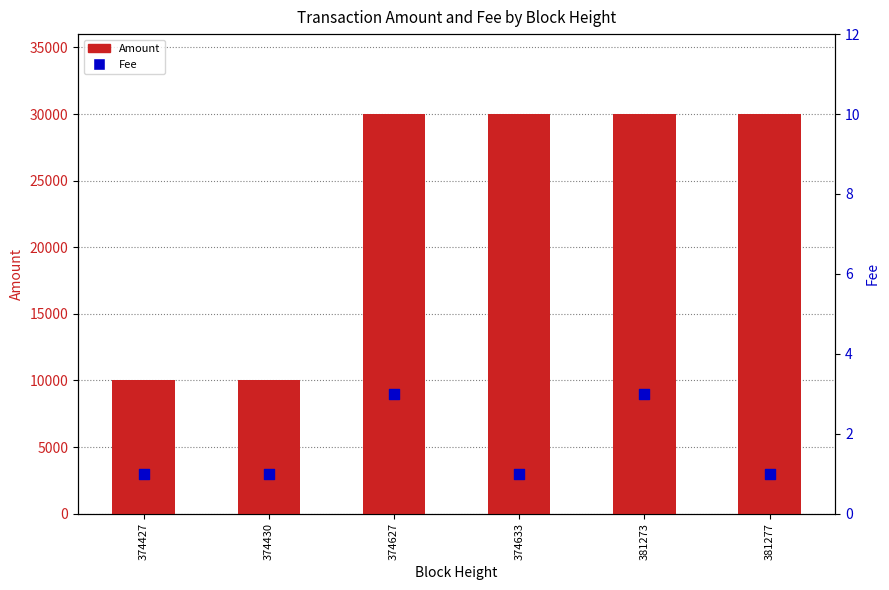

At how many categories does at least one series exceed 10073?

4